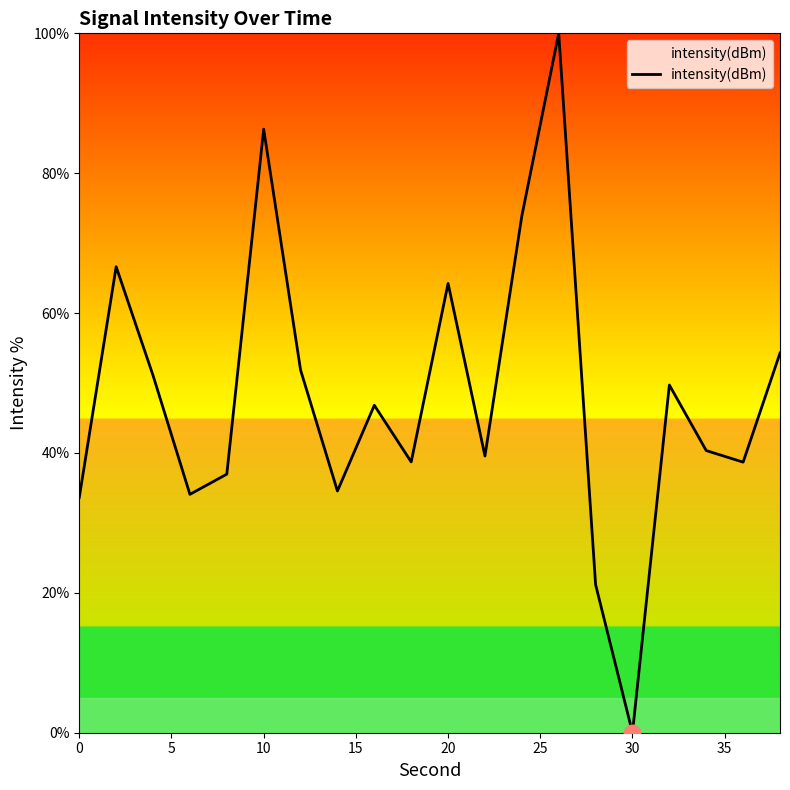

What is the greatest value displayed?

100.0